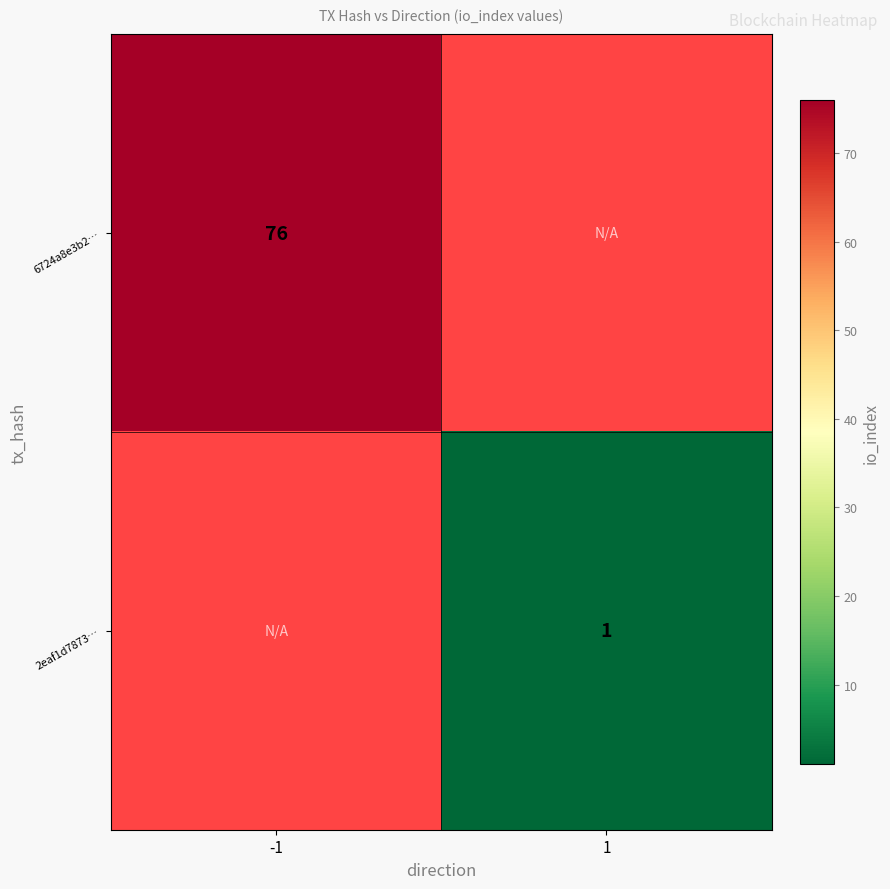

The 2eaf1d7873… series shows 1 at 1. True or false?

True